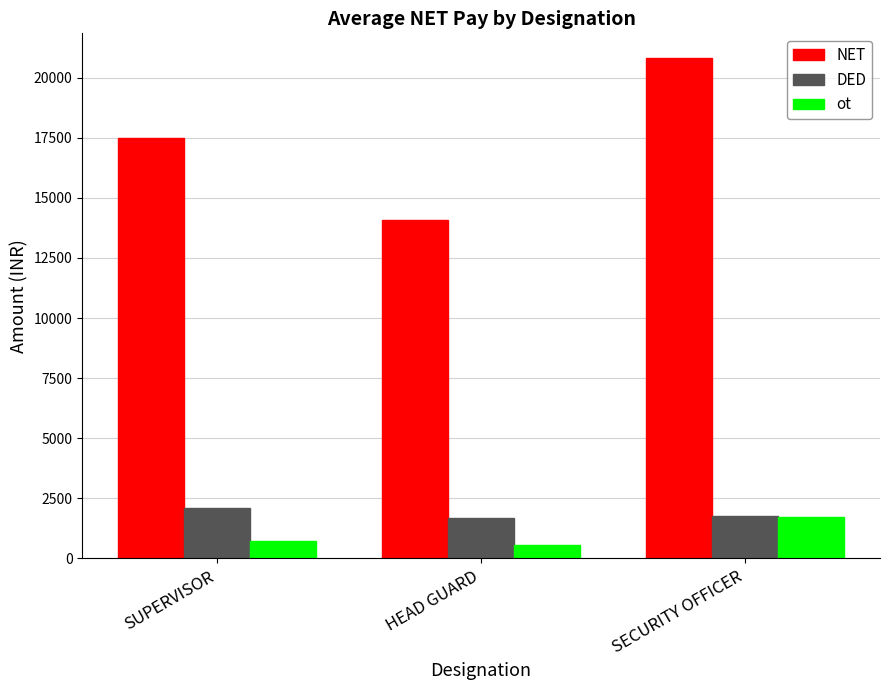

What is the sum of the DED values at SECURITY OFFICER and SUPERVISOR?

3874.1